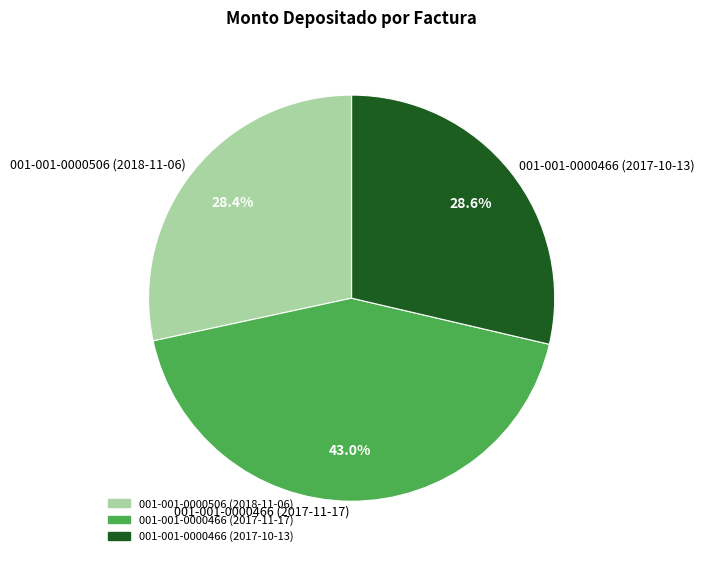

Count the number of slices in the pie.

3